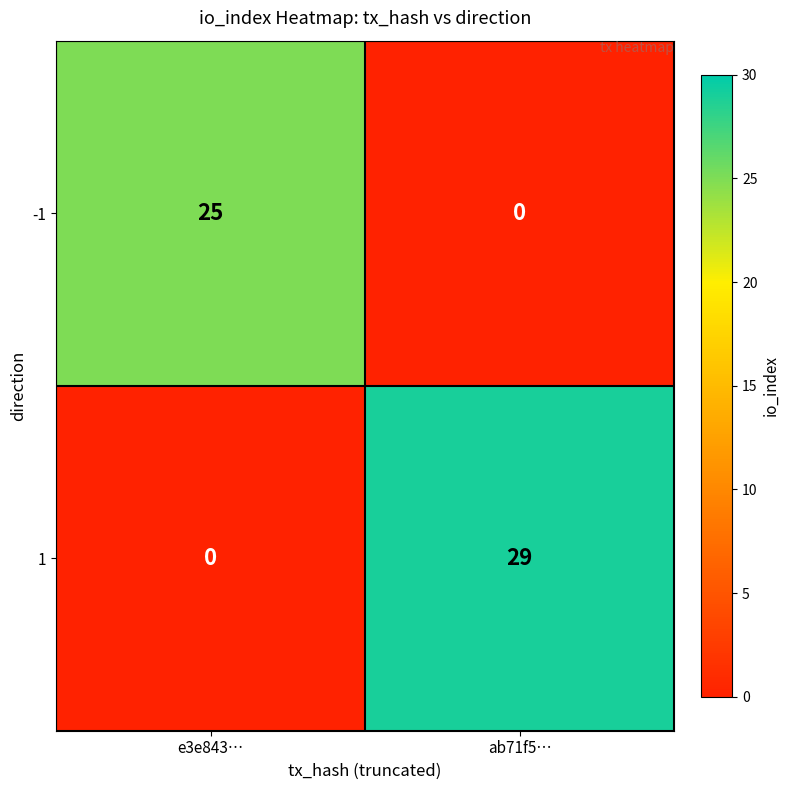

At which label does 1 reach its minimum?

e3e843…